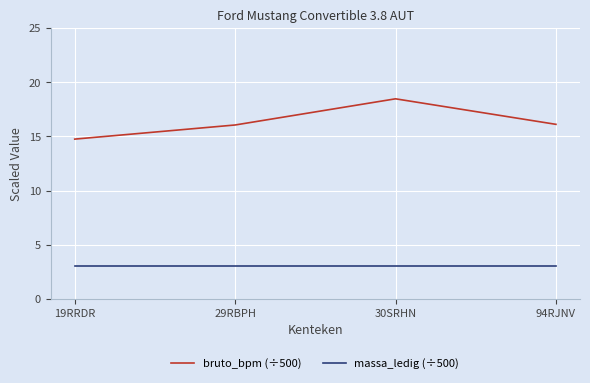

What is the sum of the bruto_bpm (÷500) values at 19RRDR and 94RJNV?

30.9